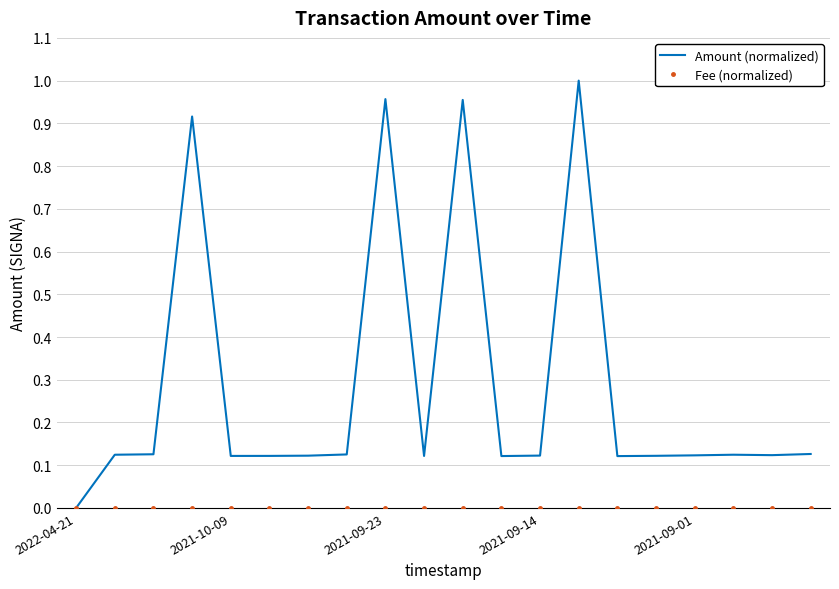

Which series has the widest spread of values?

Amount (normalized)